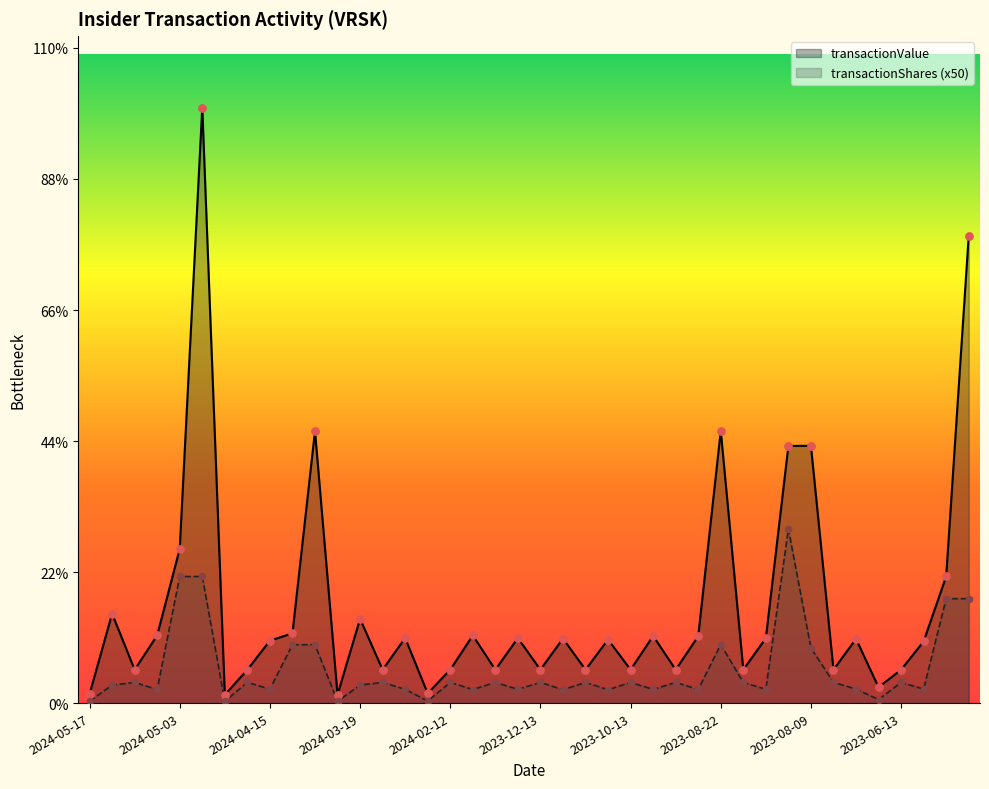

Is the value of transactionShares at 2024-02-12 greater than the value of transactionValue at 2024-05-13?

No